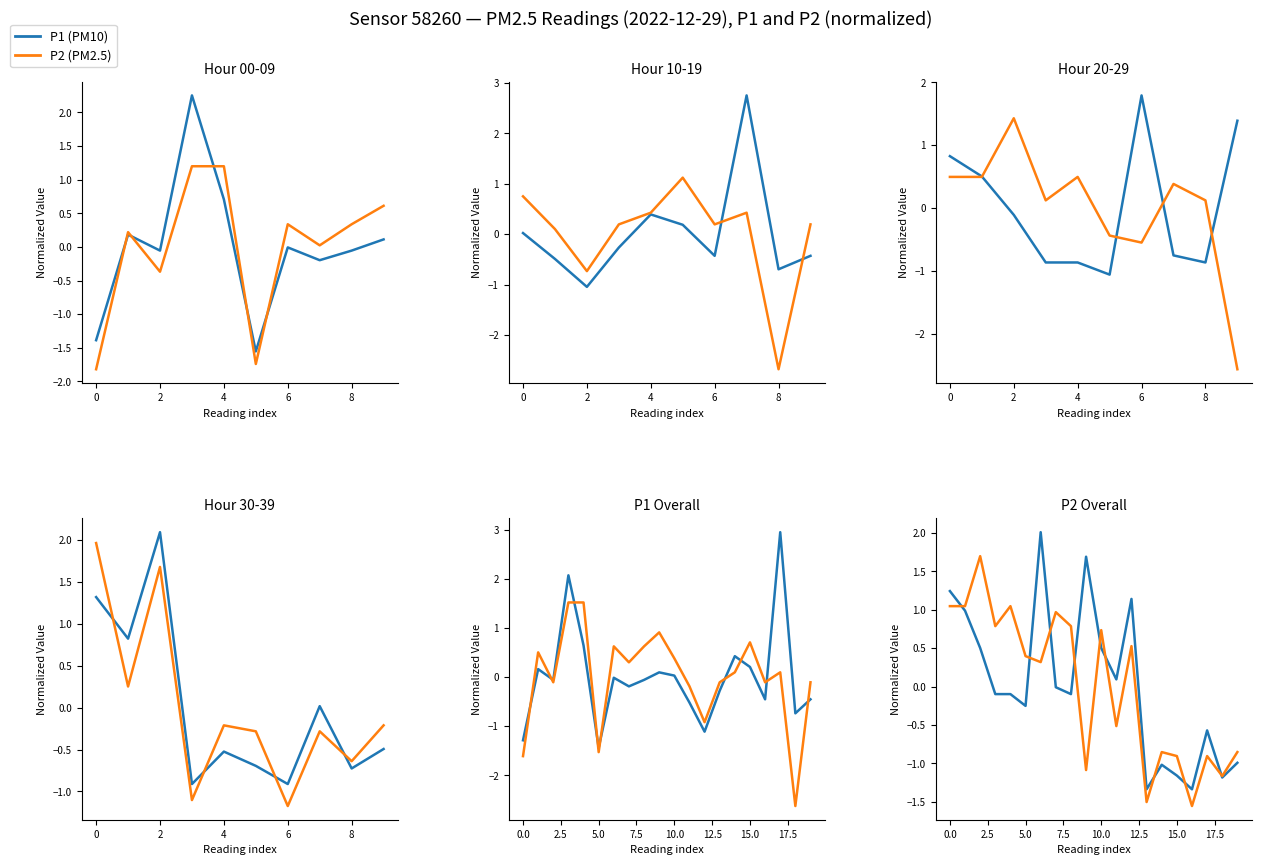

At how many categories does at least one series exceed 0?

13